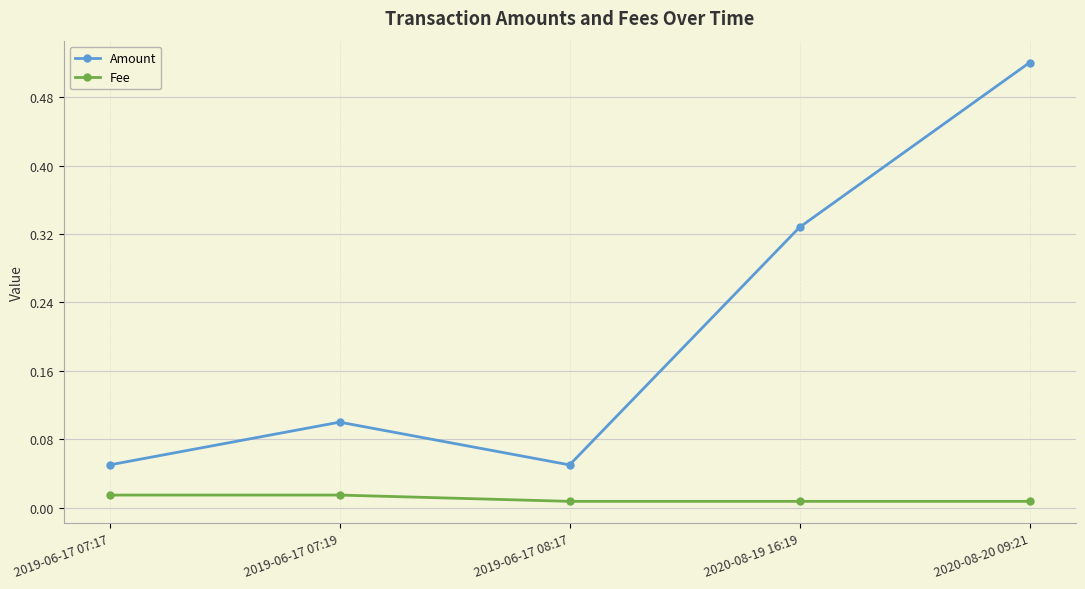

Does the chart display data point markers on the line(s)?

Yes